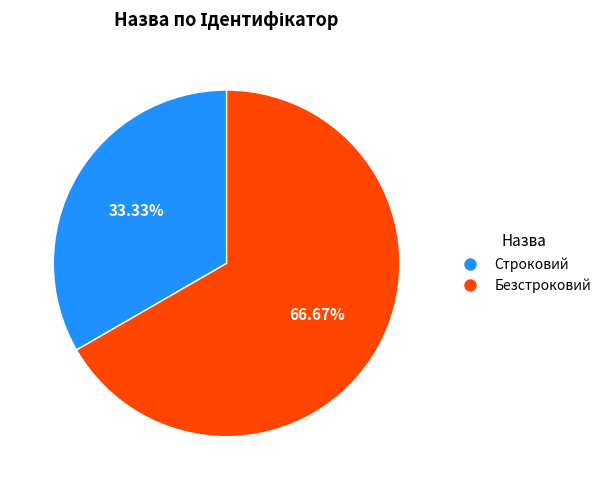

Is it true that Строковий is 33% of the pie?

True